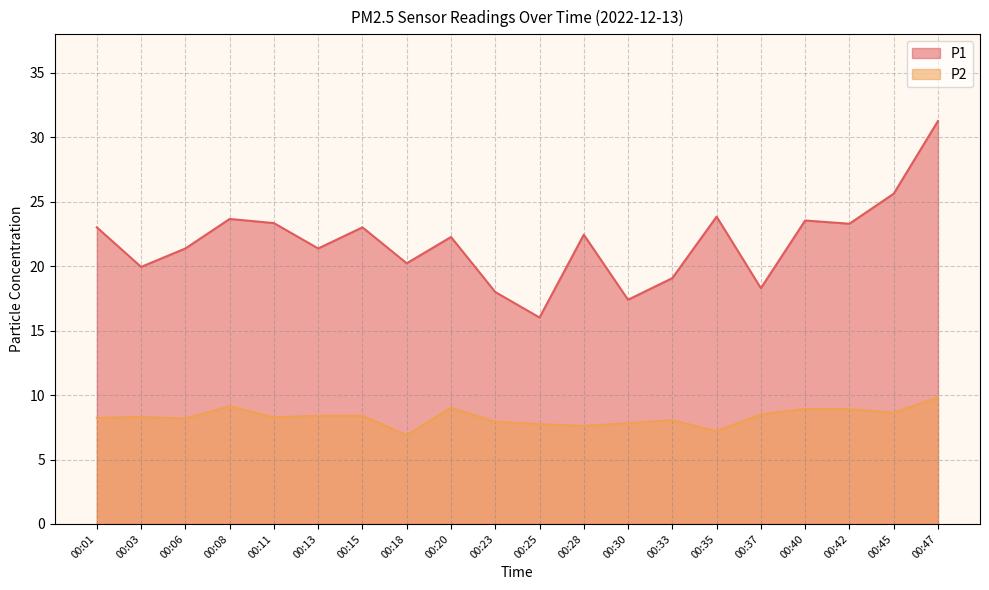

What is the maximum value shown in the chart?

31.3